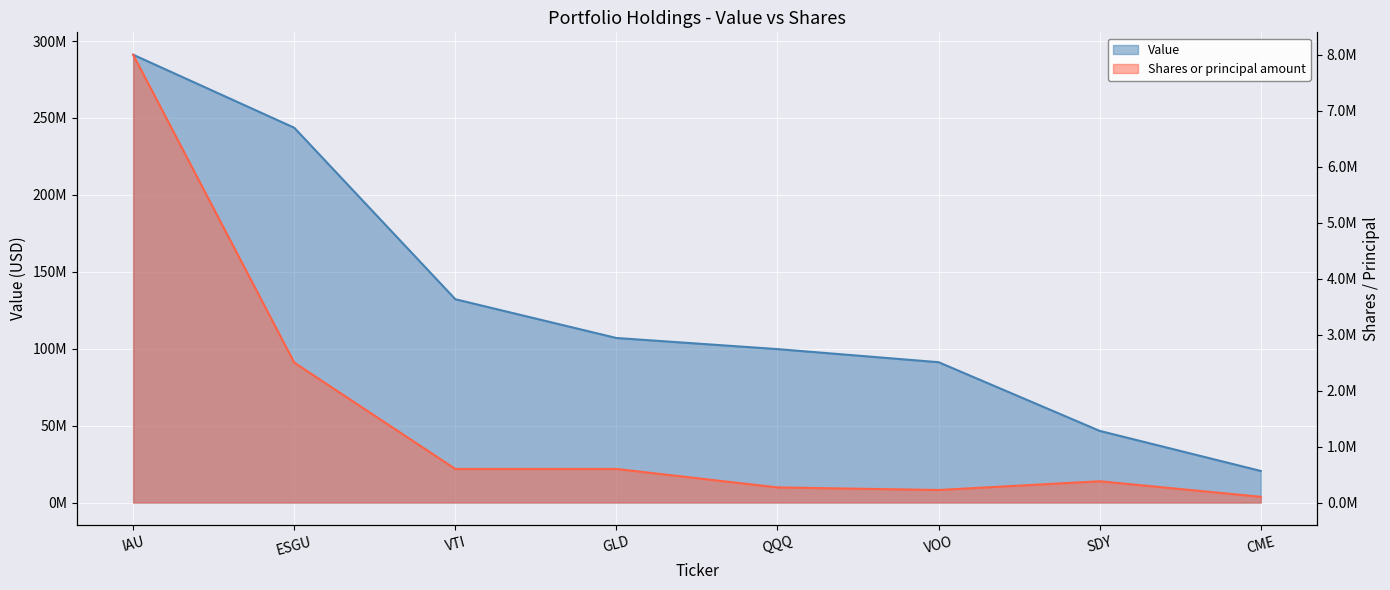

What is the total value across all series at CME?

20628572